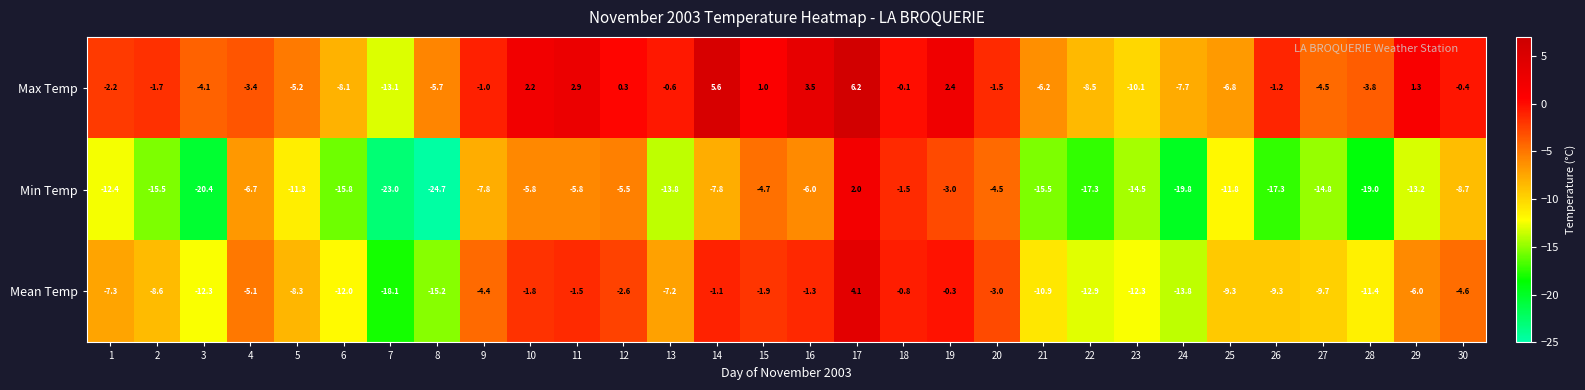

At which label is Min Temp closest to -11?

5